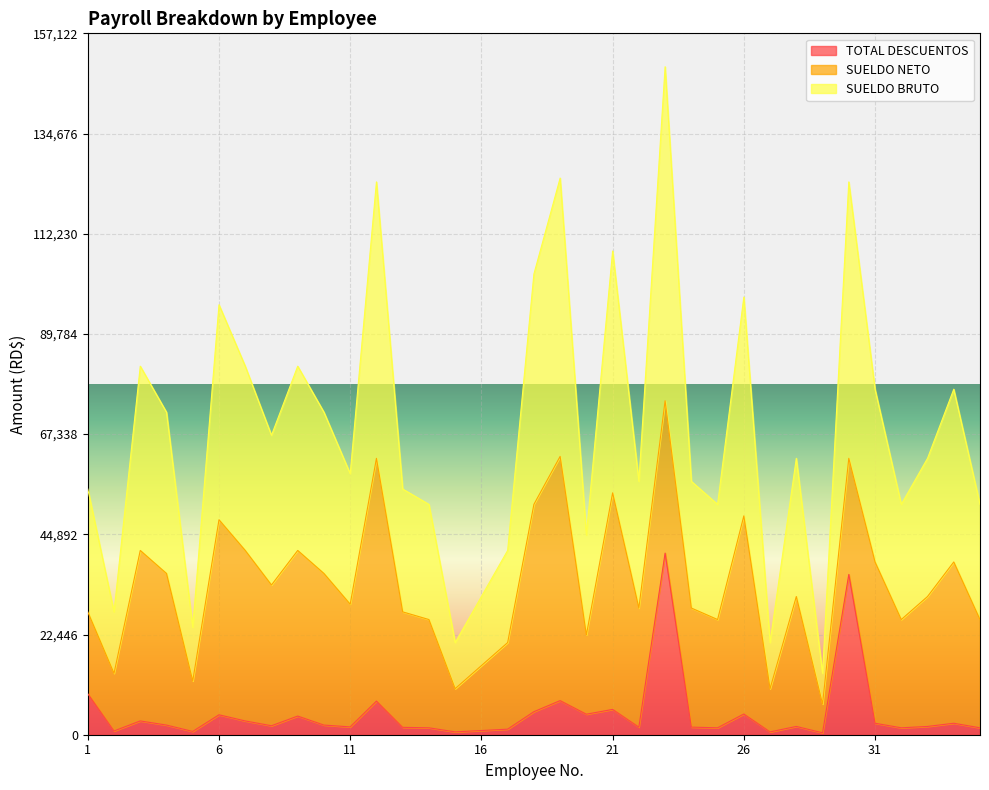

What is the maximum value for TOTAL DESCUENTOS?

40686.2